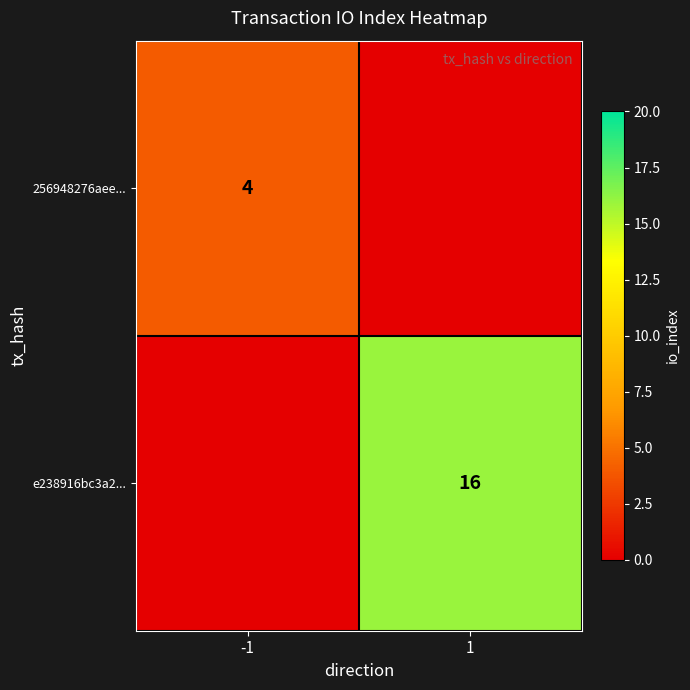

Is the value of 256948276aee... at -1 greater than the value of e238916bc3a2... at 1?

No